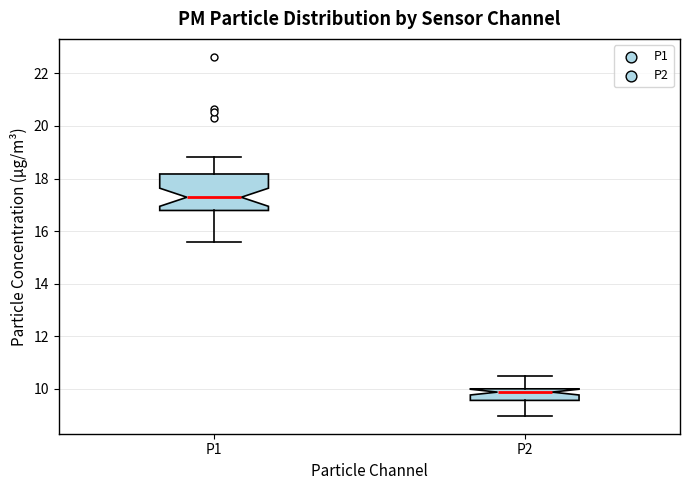

Comparing the boxes themselves (not the whiskers), which one is the tallest?

P1